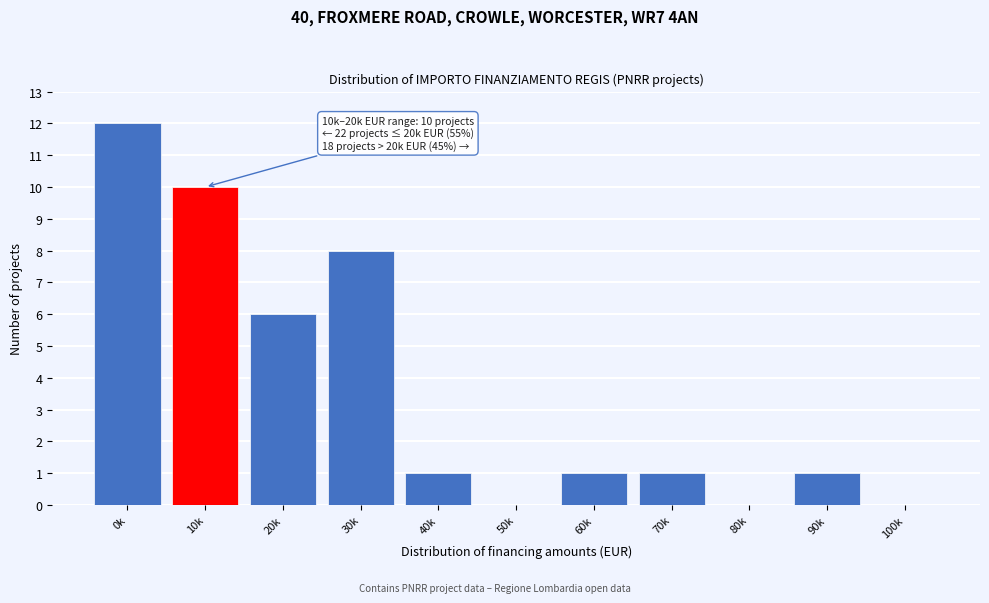

Reading right to left, extract all data points from this chart.

100k=0	90k=1	80k=0	70k=1	60k=1	50k=0	40k=1	30k=8	20k=6	10k=10	0k=12